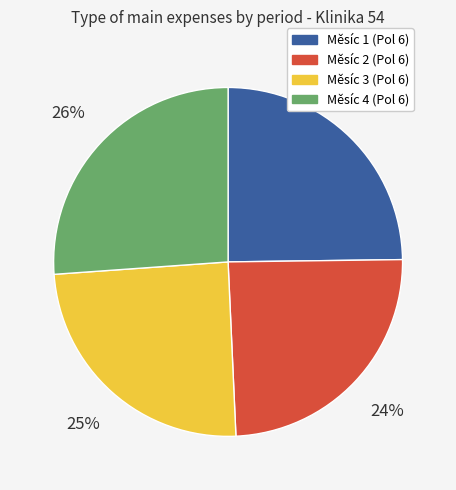

What is the ratio of the value at Měsíc 2 (Pol 6) to the value at Měsíc 1 (Pol 6)?

1.0